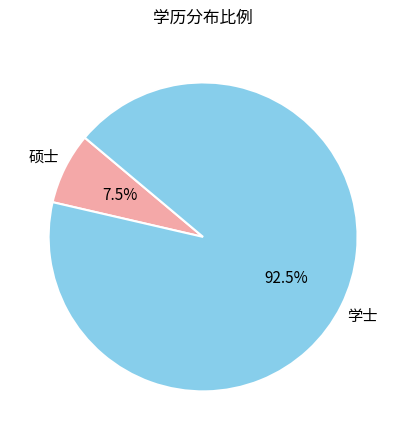

Which slice is the largest?

学士